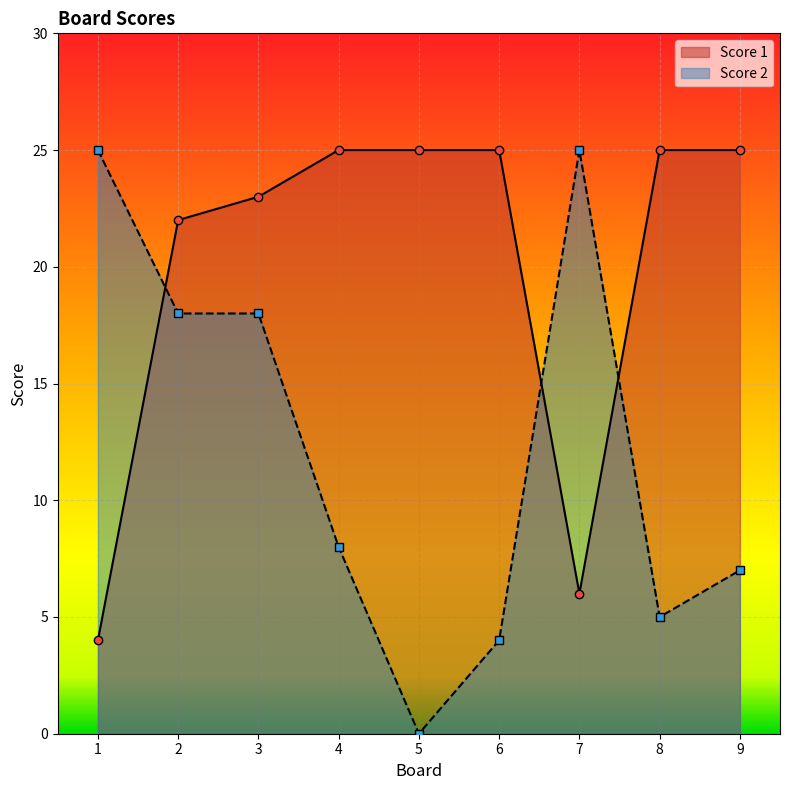

At which category does Score 2 reach its first local valley?

5